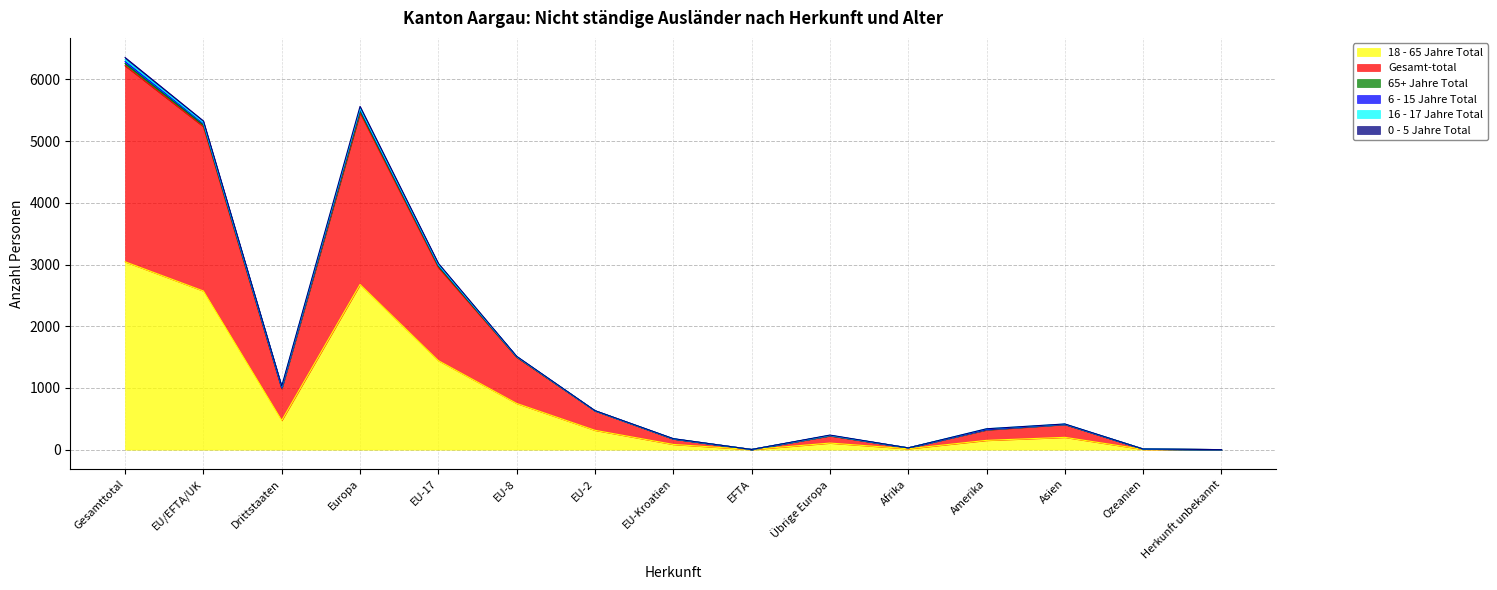

At which label does Gesamt-total first exceed 416?

Gesamttotal